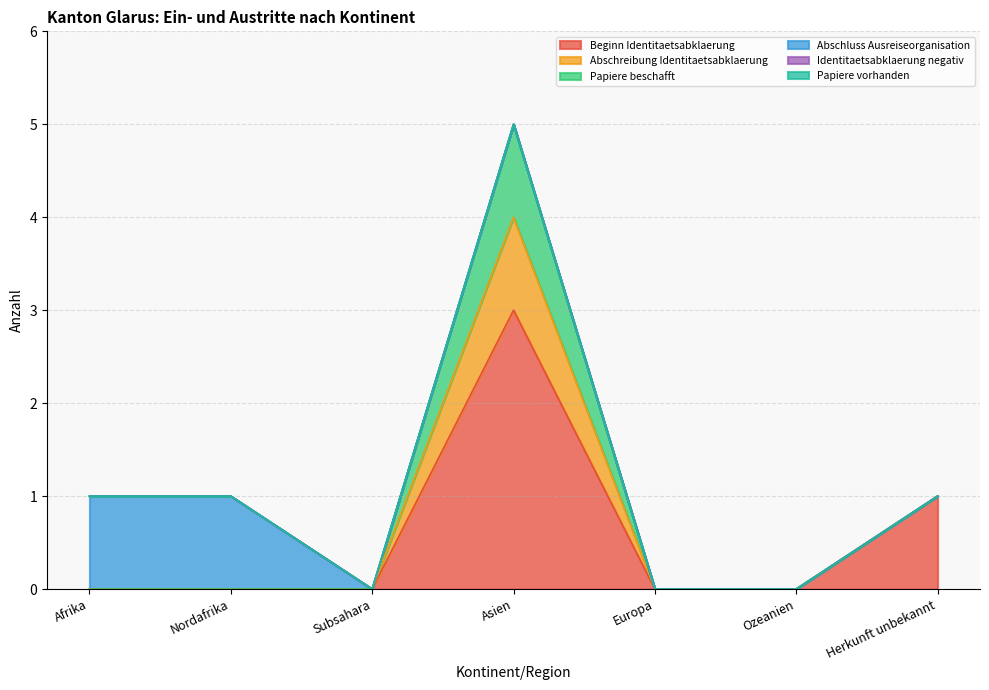

Which series has the largest total across all categories?

Beginn Identitaetsabklaerung